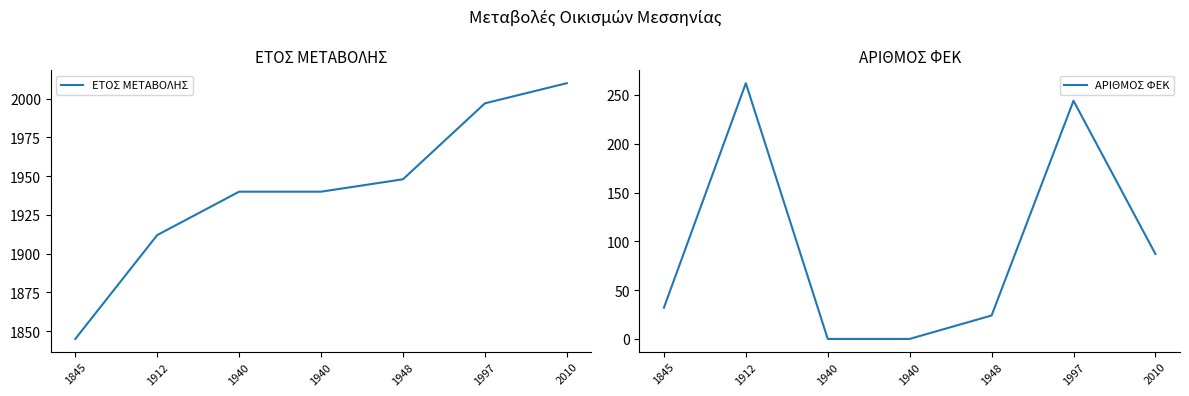

True or false: ΑΡΙΘΜΟΣ ΦΕΚ has a value of 63 at 1997.

False